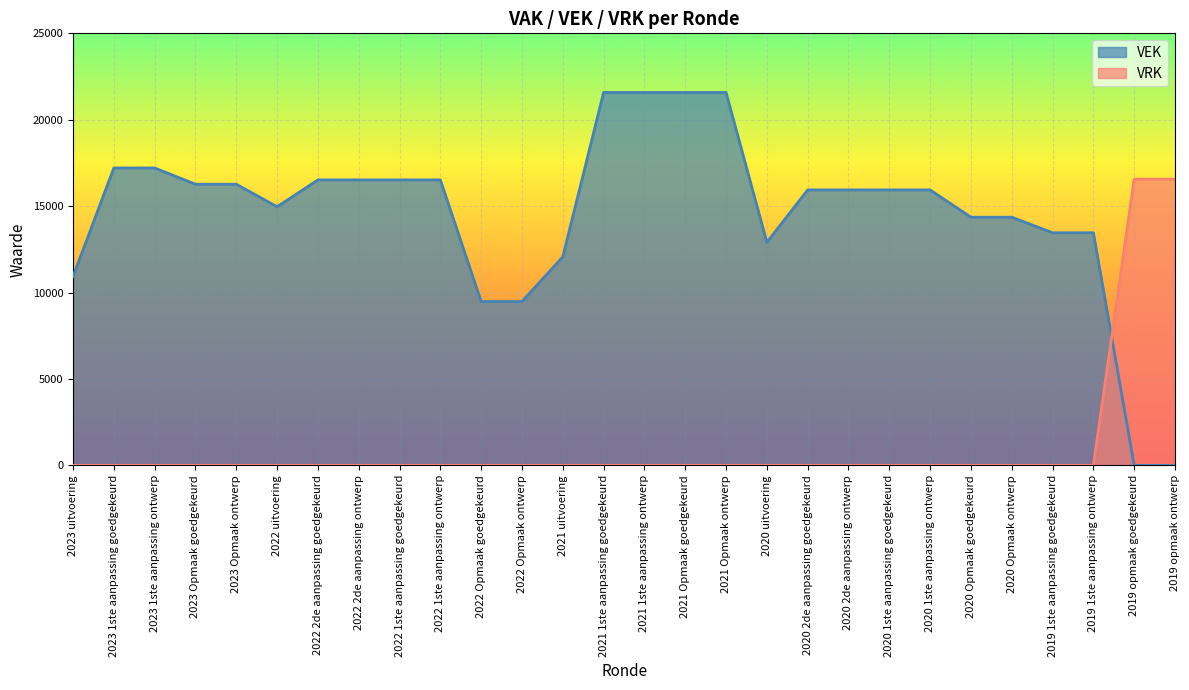

At 2021 Opmaak ontwerp, list the series in order from smallest to largest.

VRK, VEK